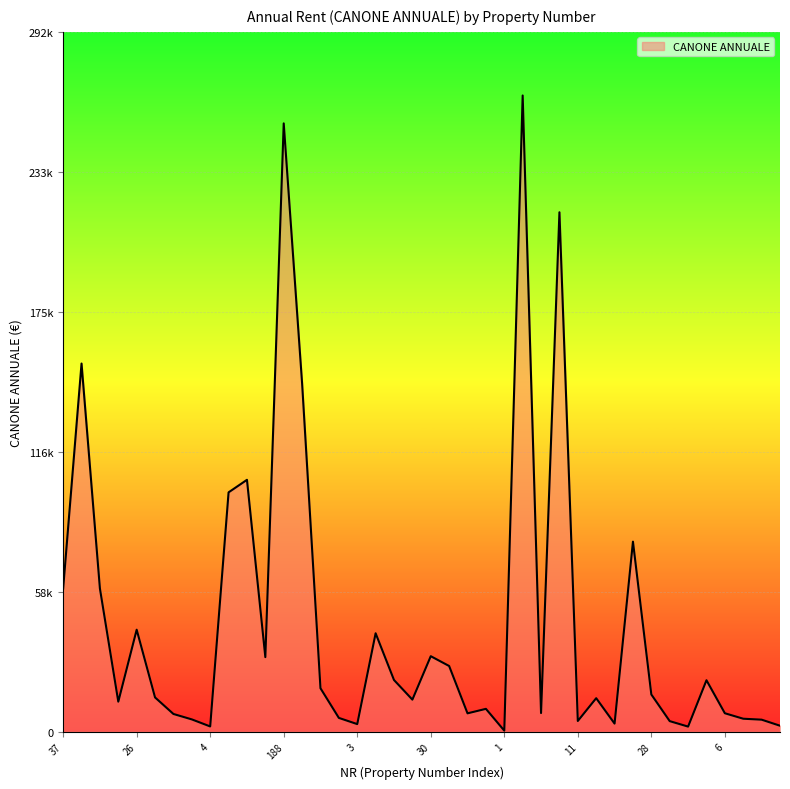

Does the chart display data point markers on the line(s)?

No